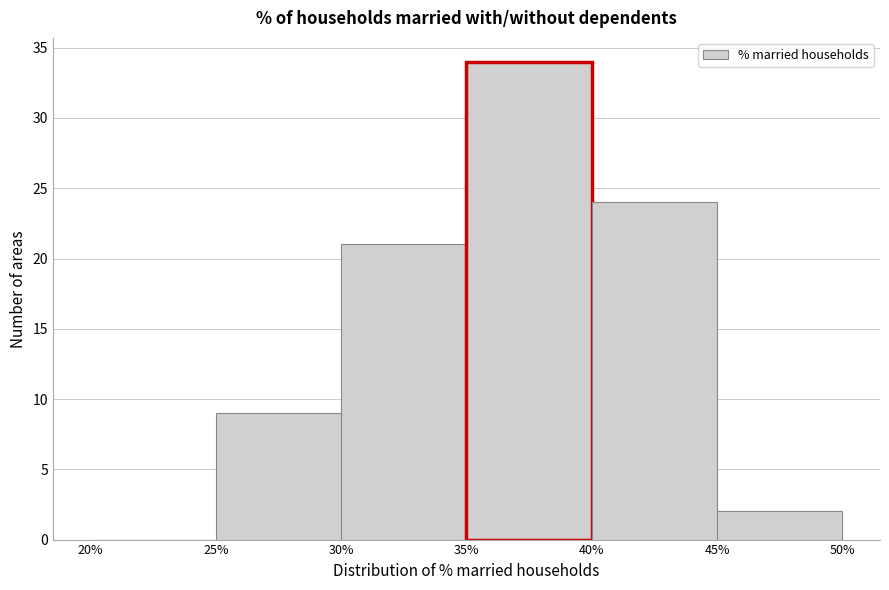

How tall is the bar that spans 30% to 35% on the x-axis? The values are not printed on the chart, so give them approximately, as read against the axis.

21